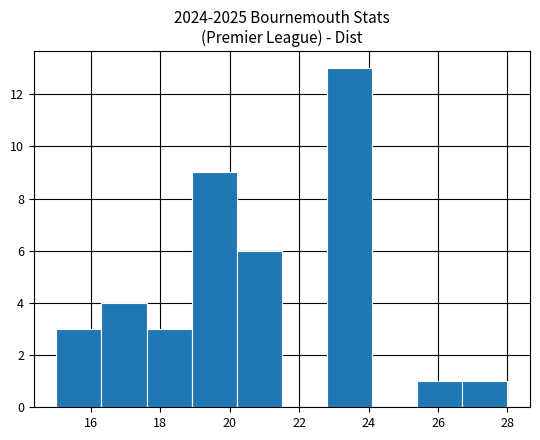

Reading left to right, transcribe this chart: for each bar, give the range it covers on the x-axis and its height. Neither the bar edges nor the heights are printed on the chart, so give them approximately, as read against the axes.

15.0 to 16.3: 3
16.3 to 17.6: 4
17.6 to 18.9: 3
18.9 to 20.2: 9
20.2 to 21.5: 6
21.5 to 22.8: 0
22.8 to 24.1: 13
24.1 to 25.4: 0
25.4 to 26.7: 1
26.7 to 28.0: 1